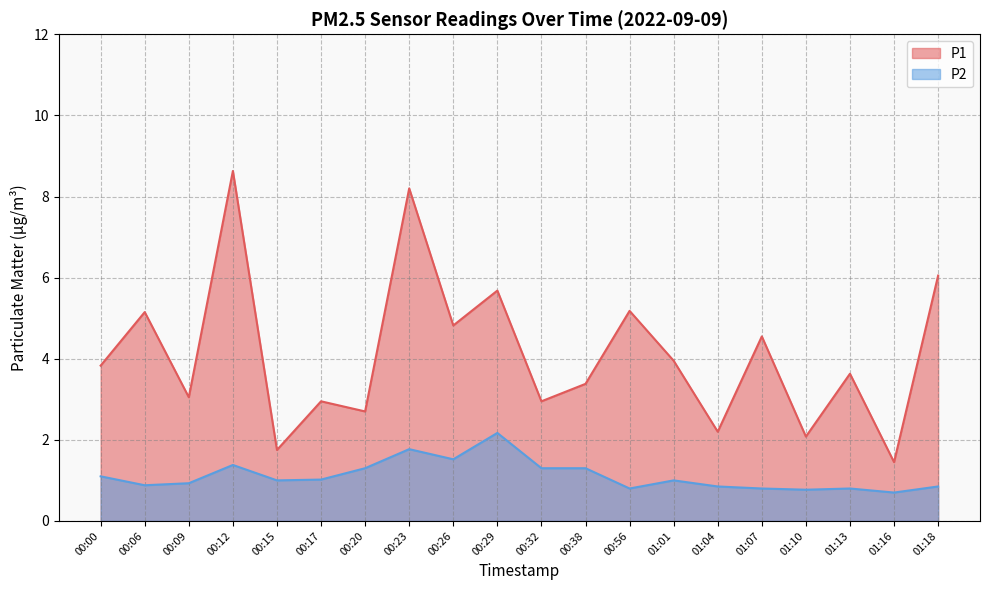

At how many categories does at least one series exceed 4?

8